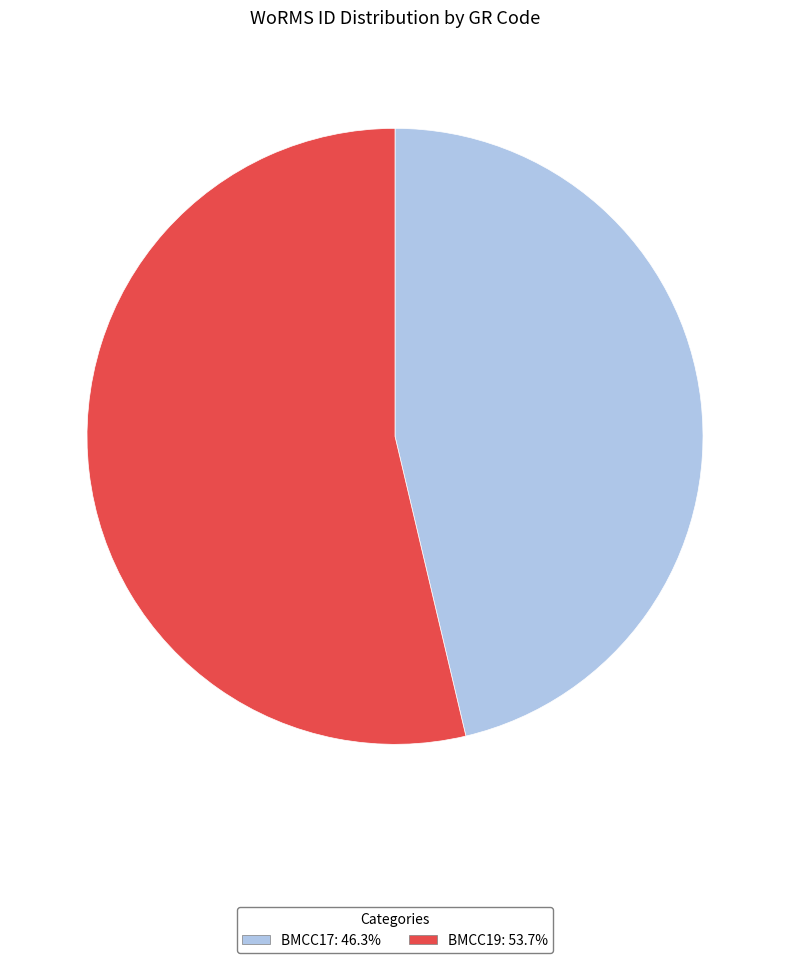

True or false: BMCC19 accounts for 60% of the total.

False